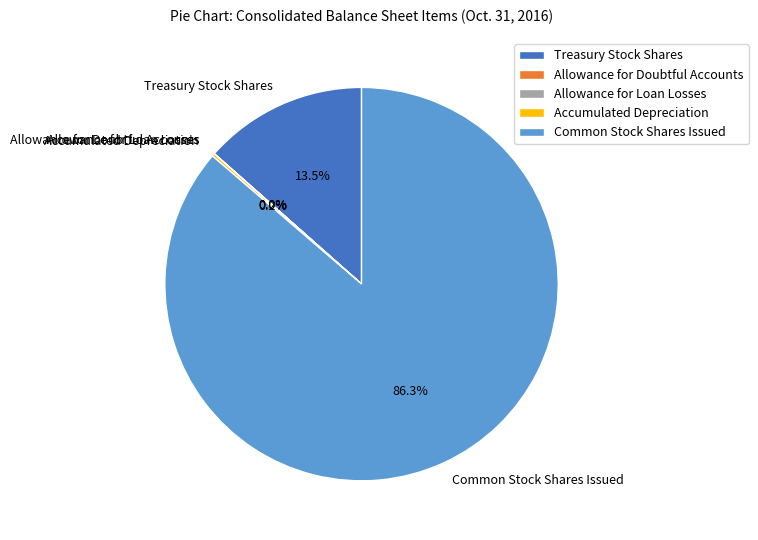

To the nearest percent, what is the average slice percentage?

20%